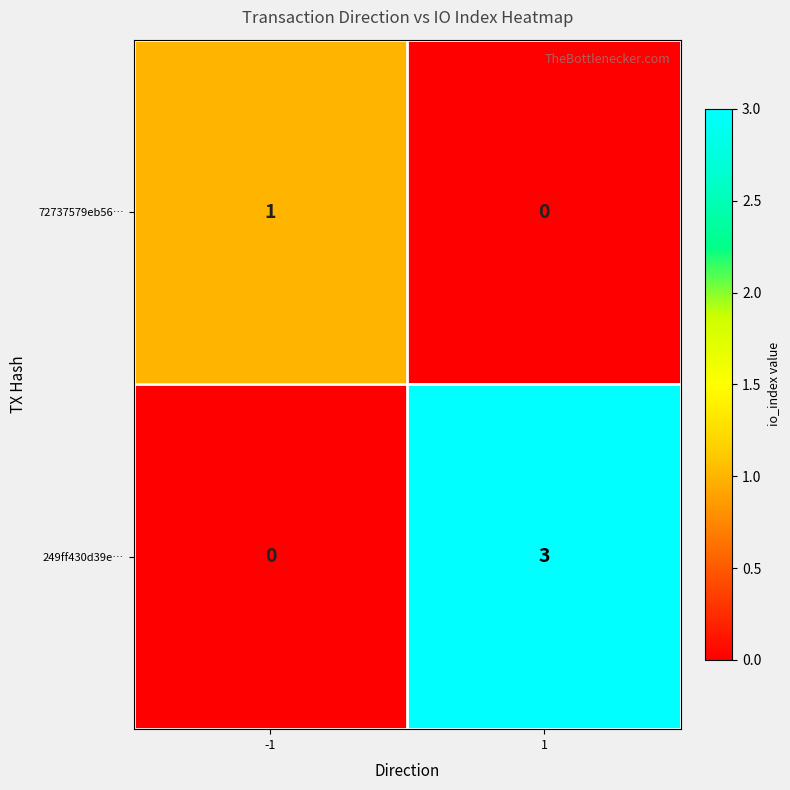

Reading right to left, transcribe all the data shown in this chart.

72737579eb56…: 1=0	-1=1
249ff430d39e…: 1=3	-1=0